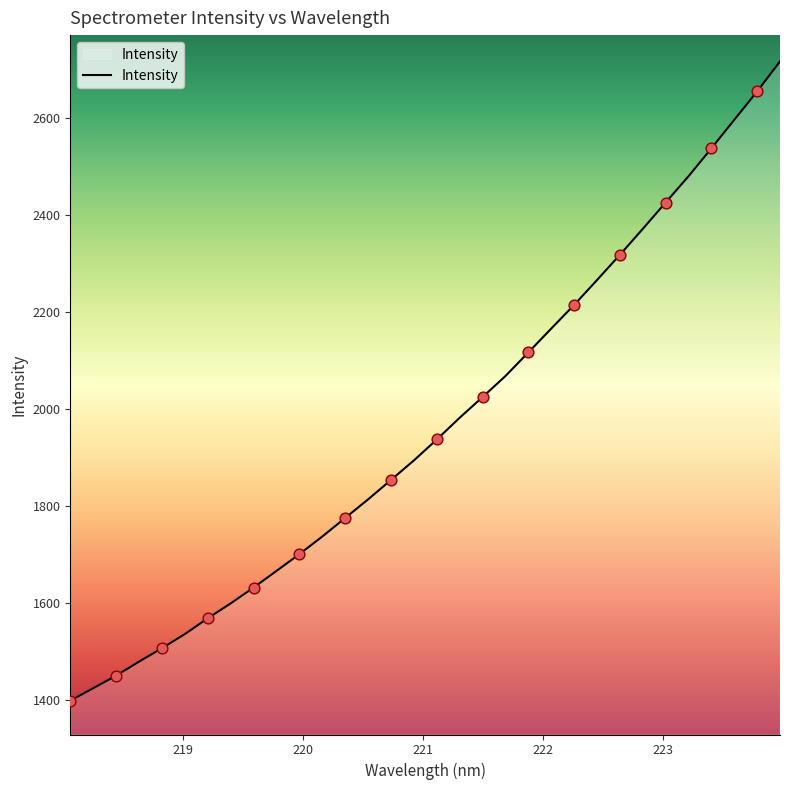

What is the difference between the maximum and minimum values?

1319.3